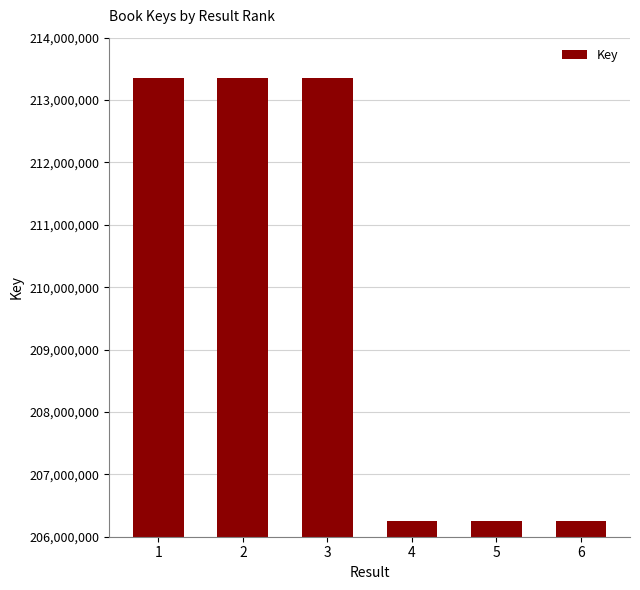

What is the maximum value shown in the chart?

213358018